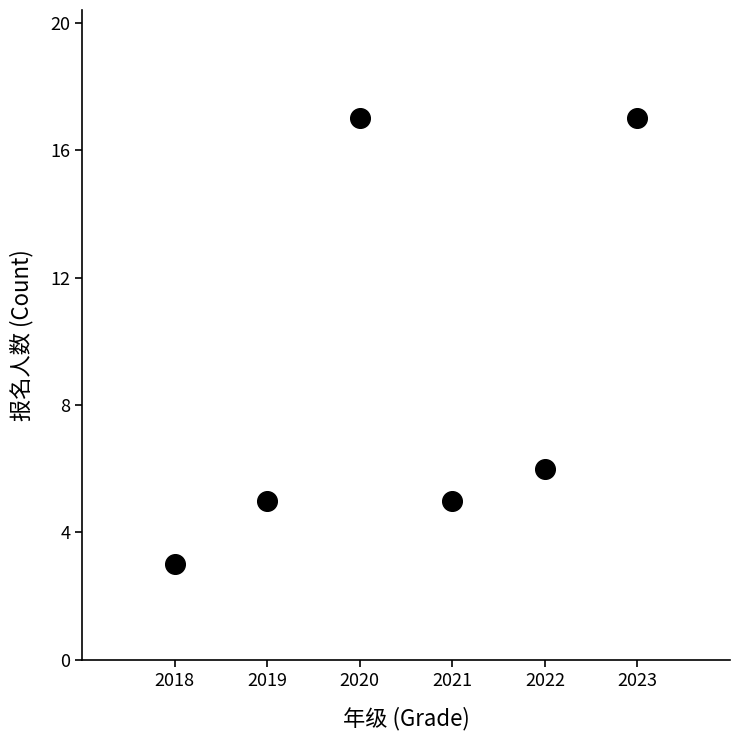

What is the average X value?

2020